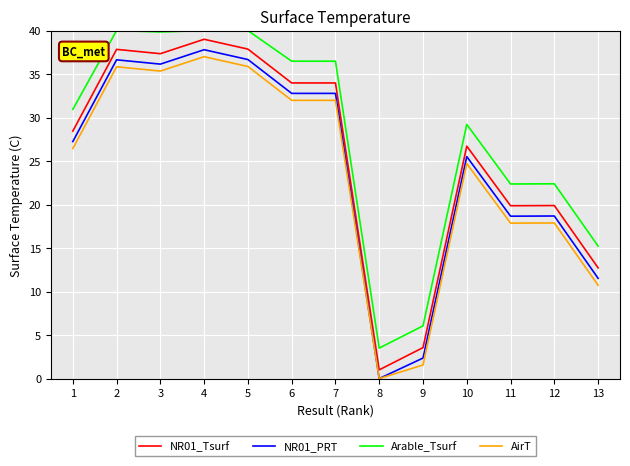

Is the value of AirT at 8 greater than the value of NR01_Tsurf at 11?

No